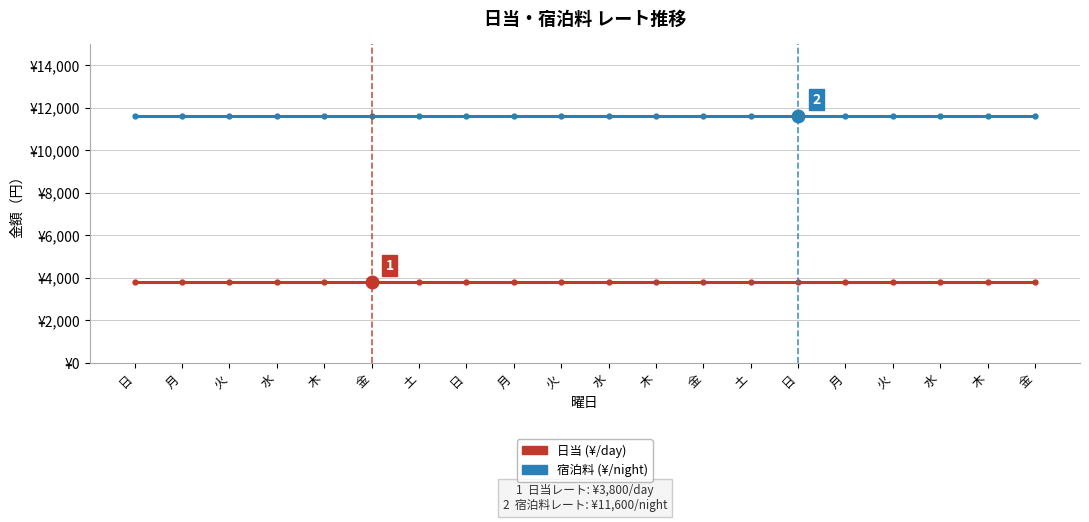

Is this an area chart (filled region under the line)?

No